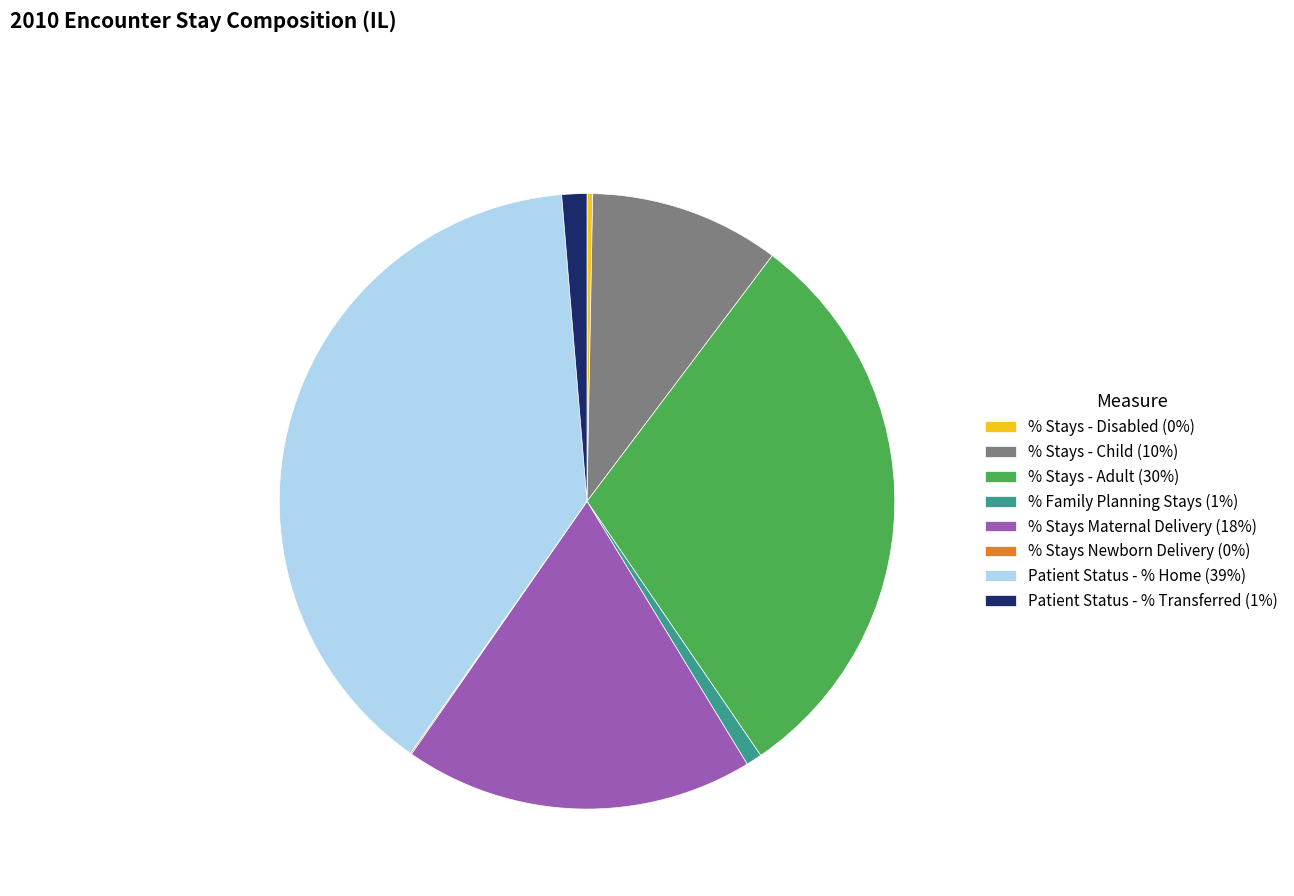

True or false: Patient Status - % Home (39%) accounts for 39% of the total.

True